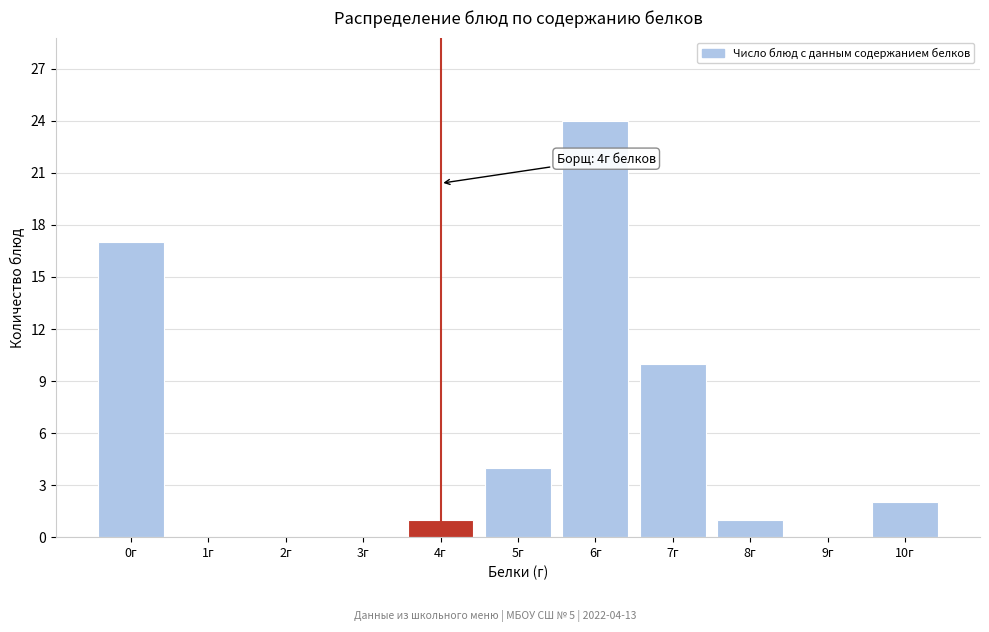

Reading left to right, transcribe all the data shown in this chart.

0г=17	1г=0	2г=0	3г=0	4г=1	5г=4	6г=24	7г=10	8г=1	9г=0	10г=2